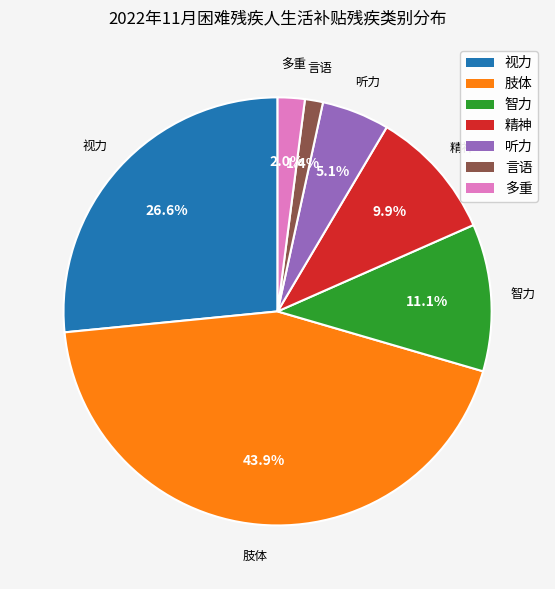

Is it true that 视力 is 33% of the pie?

False